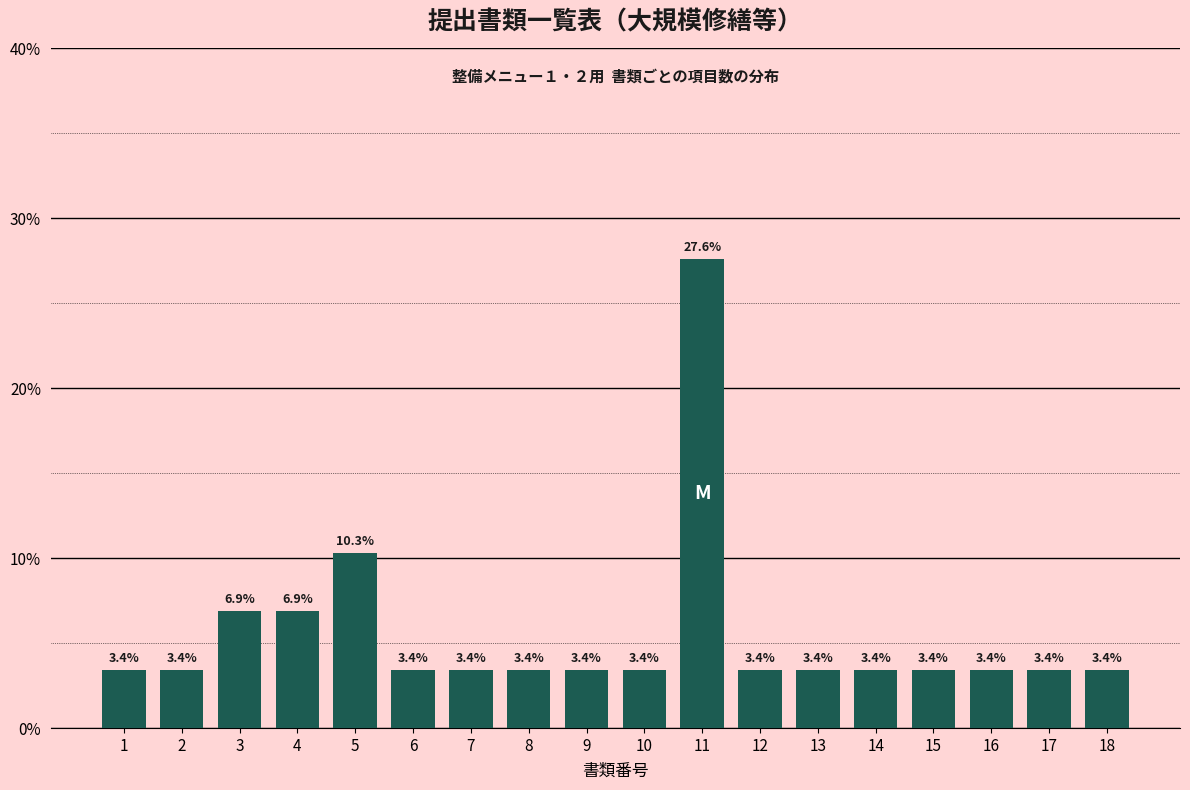

Reading left to right, what are all the values shown in this chart?

1=3.4	2=3.4	3=6.9	4=6.9	5=10.3	6=3.4	7=3.4	8=3.4	9=3.4	10=3.4	11=27.6	12=3.4	13=3.4	14=3.4	15=3.4	16=3.4	17=3.4	18=3.4